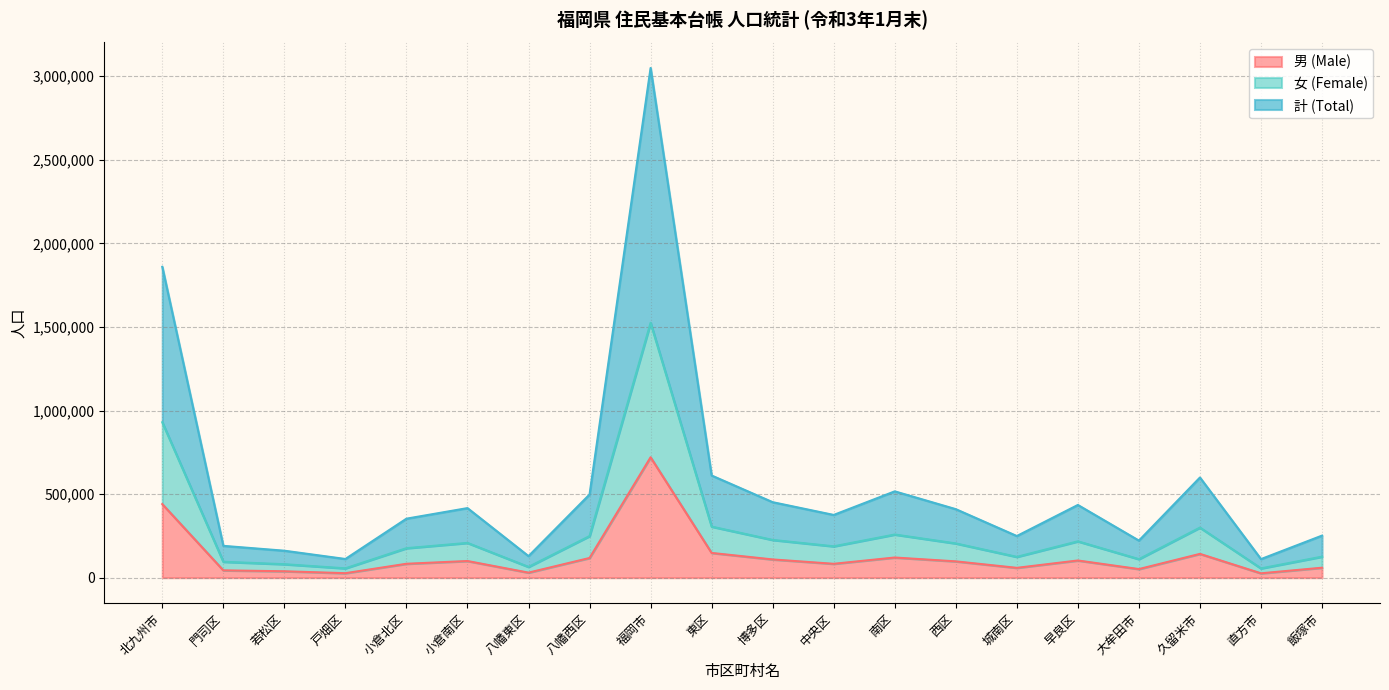

What is the total value across all series at 若松区?

161424